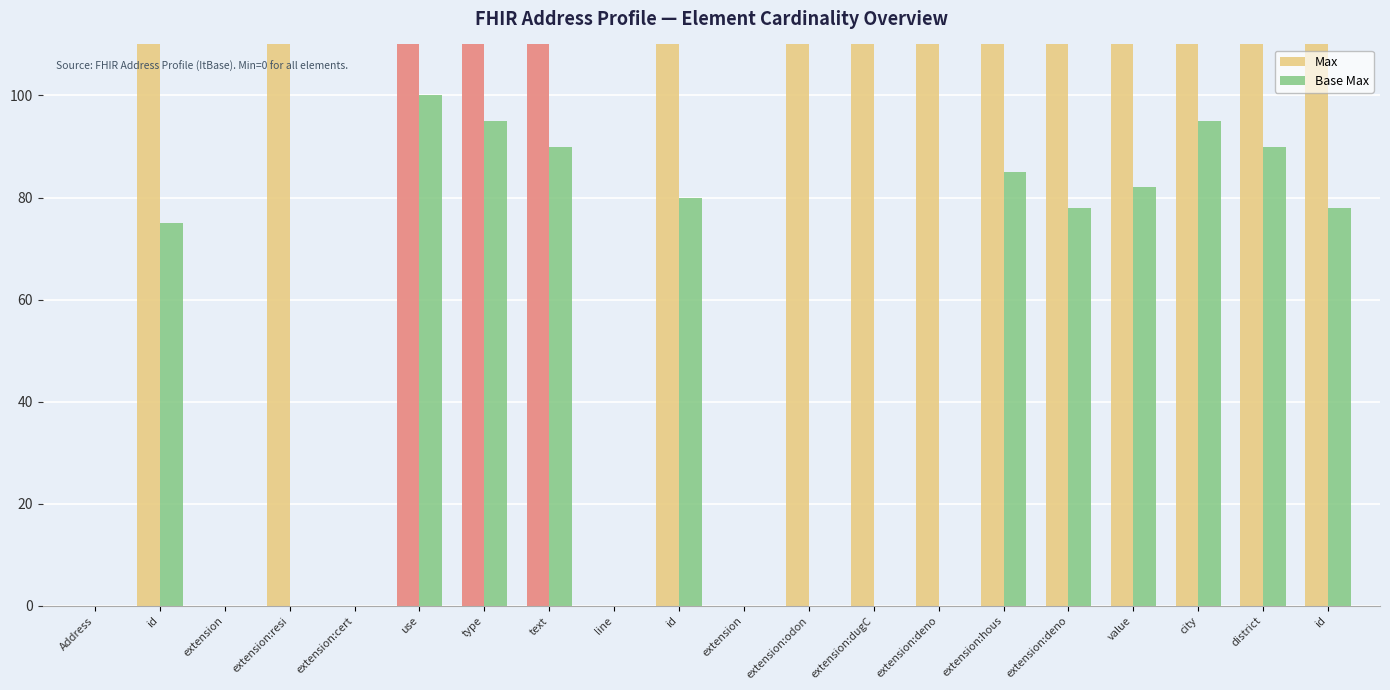

What is the average value of the Base Max series?

47